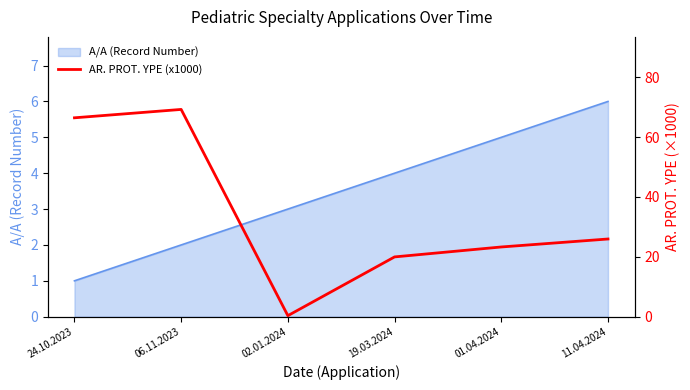

Where is the data nearest to the value 34?

11.04.2024